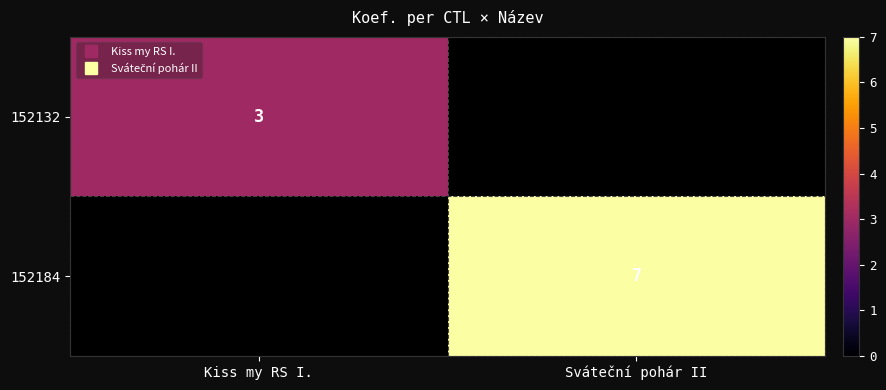

At how many categories does at least one series exceed 4?

1